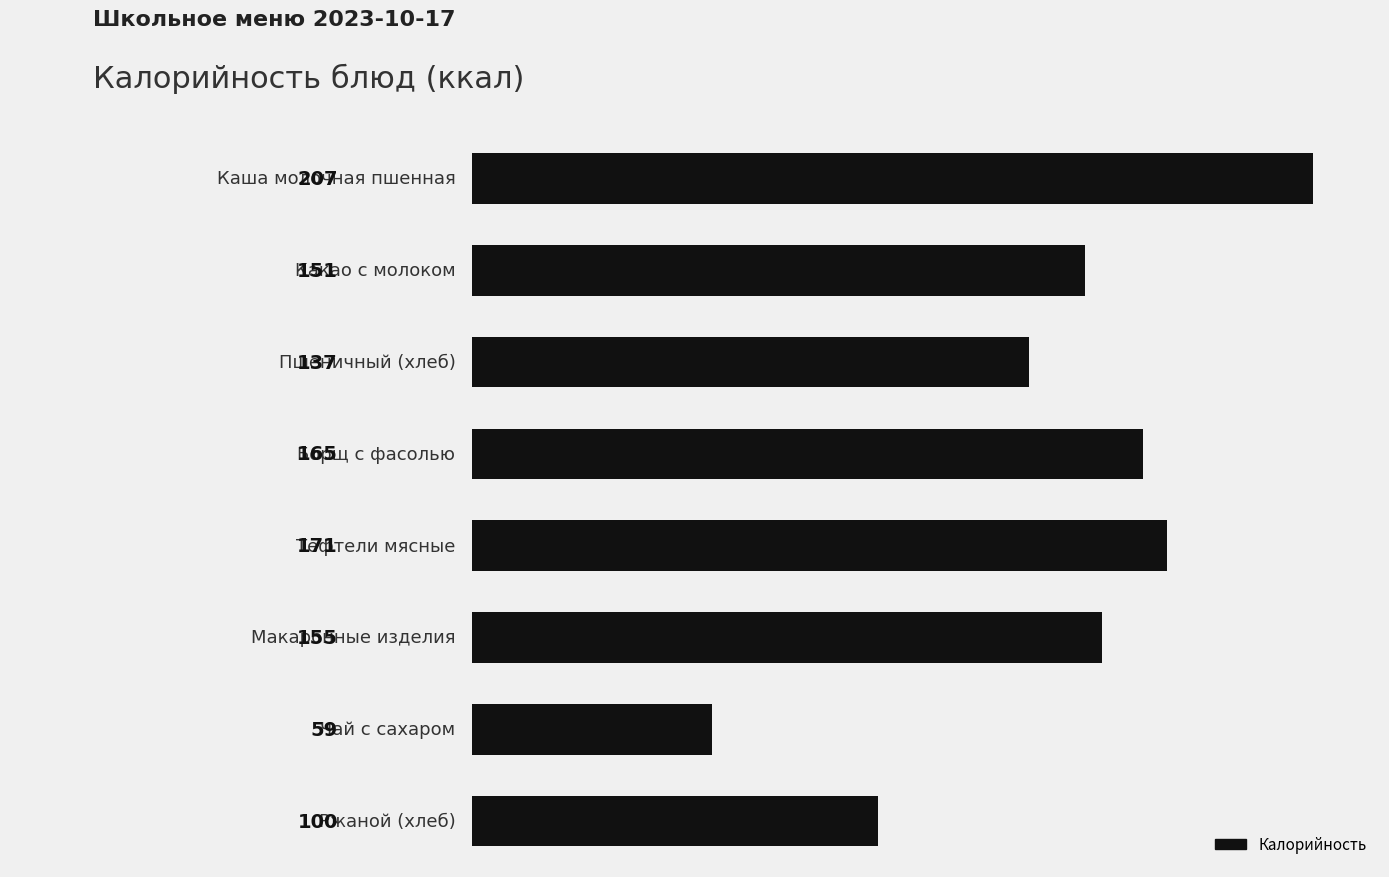

What is the smallest value displayed?

59.0